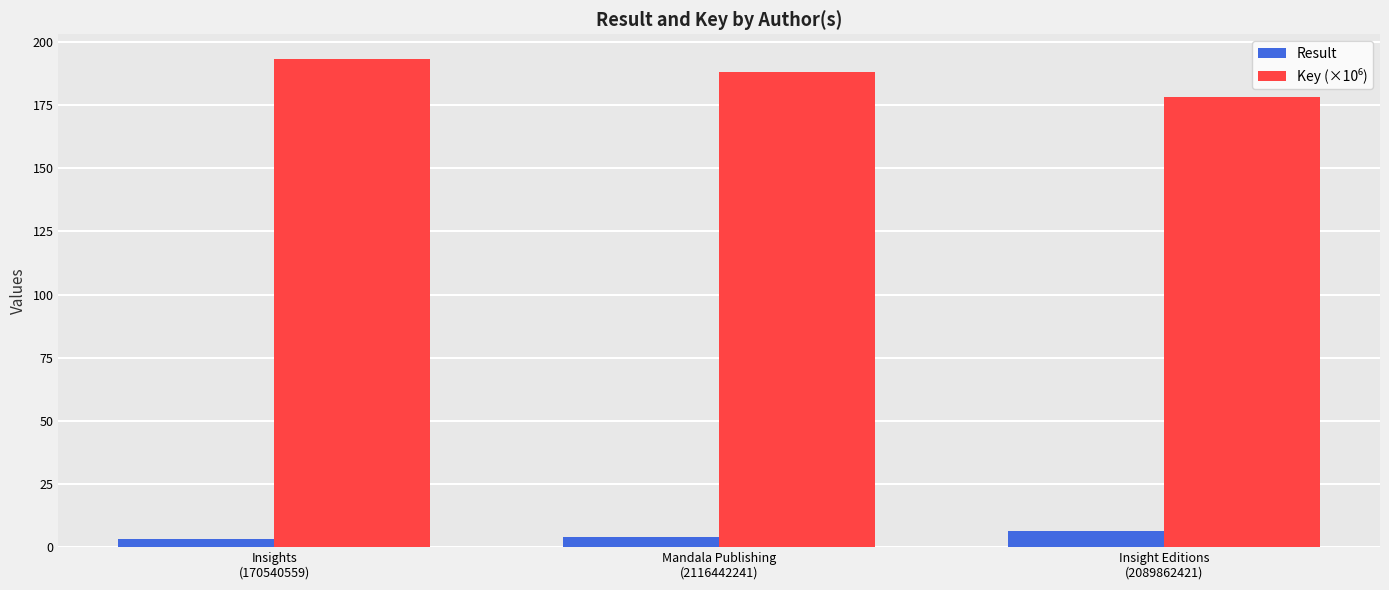

How many series are shown in this chart?

2